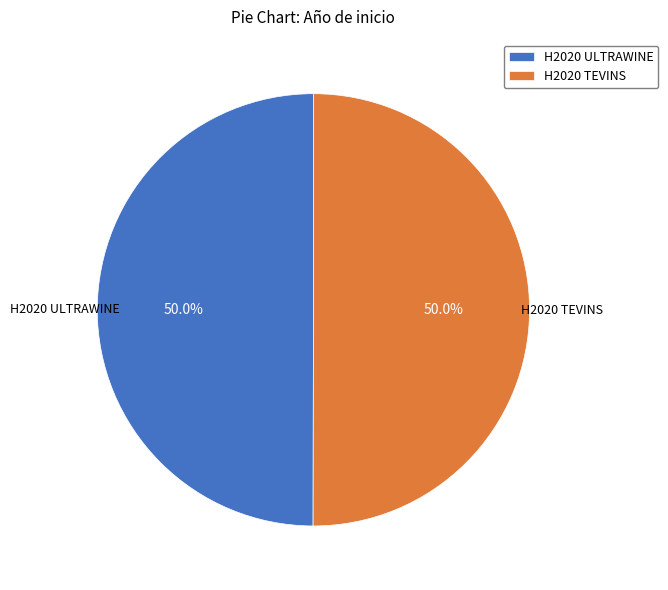

How much of the chart is everything except H2020 ULTRAWINE?

50.0%